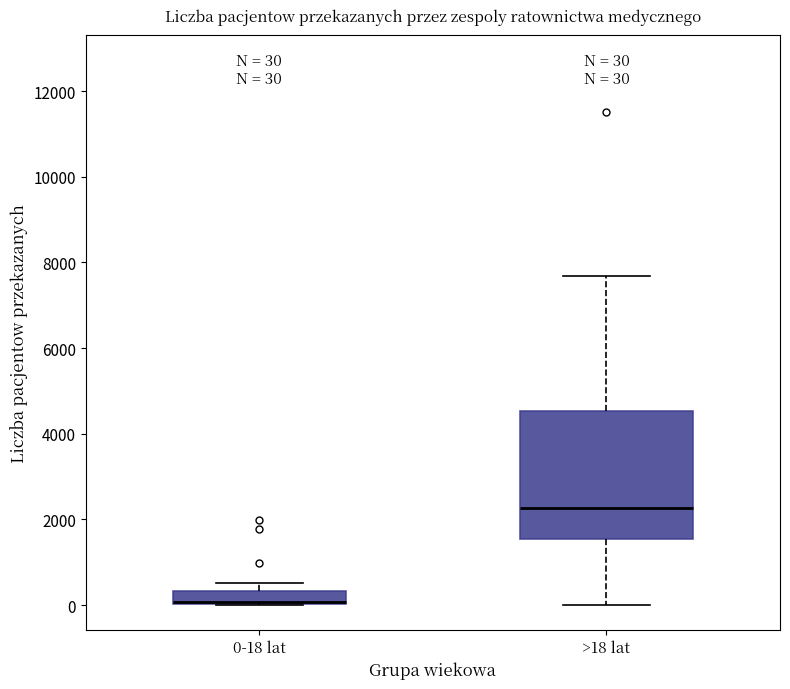

Comparing the boxes themselves (not the whiskers), which one is the tallest?

>18 lat